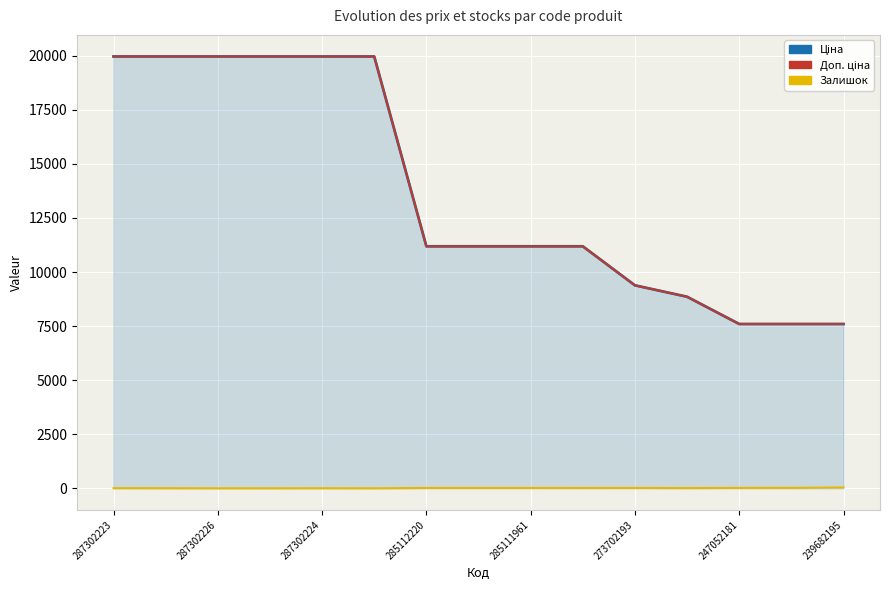

Is it true that Залишок equals 21.0 at 13?

True